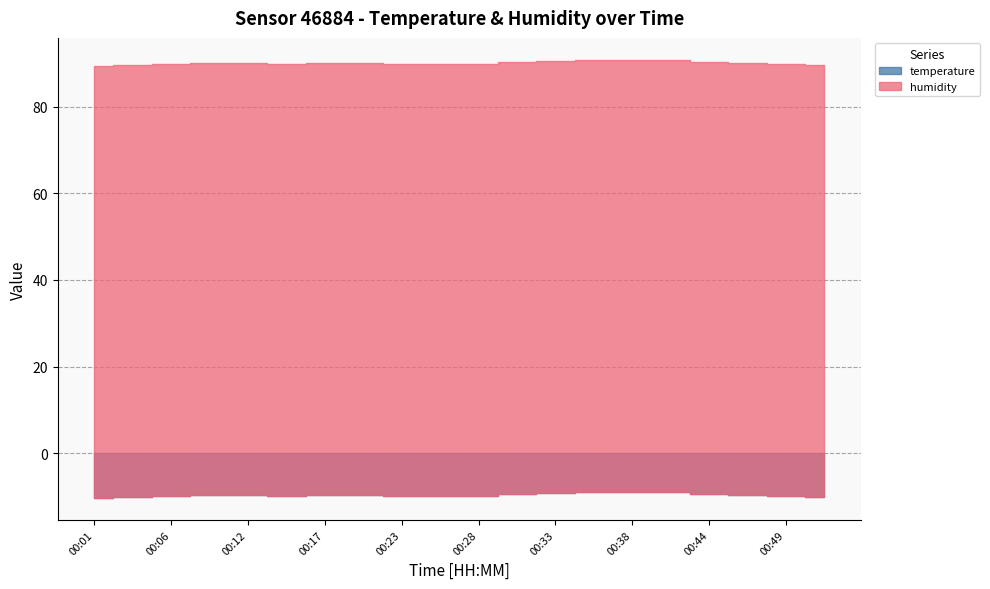

What is the sum of the temperature values at 00:09 and 00:17?

-19.6